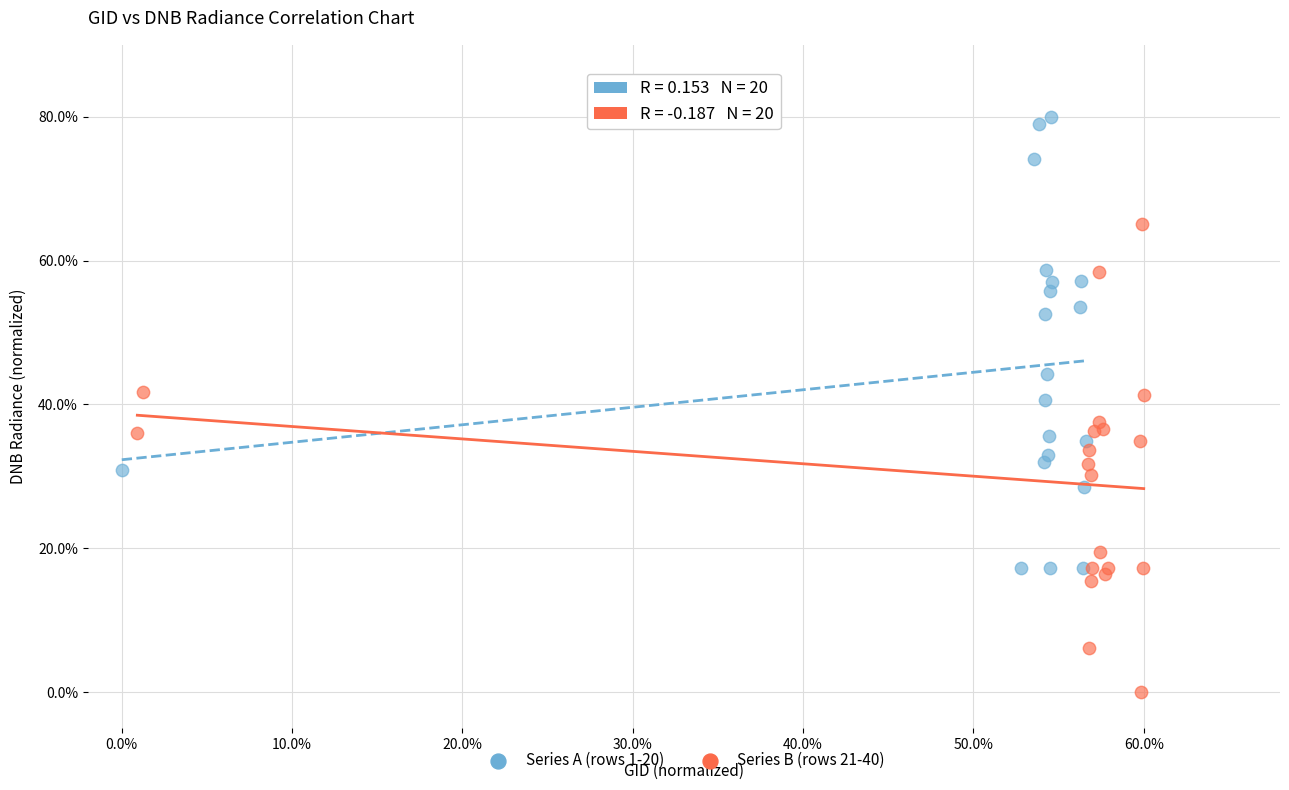

What are all the series names shown in the legend?

Series A (rows 1-20), Series B (rows 21-40)